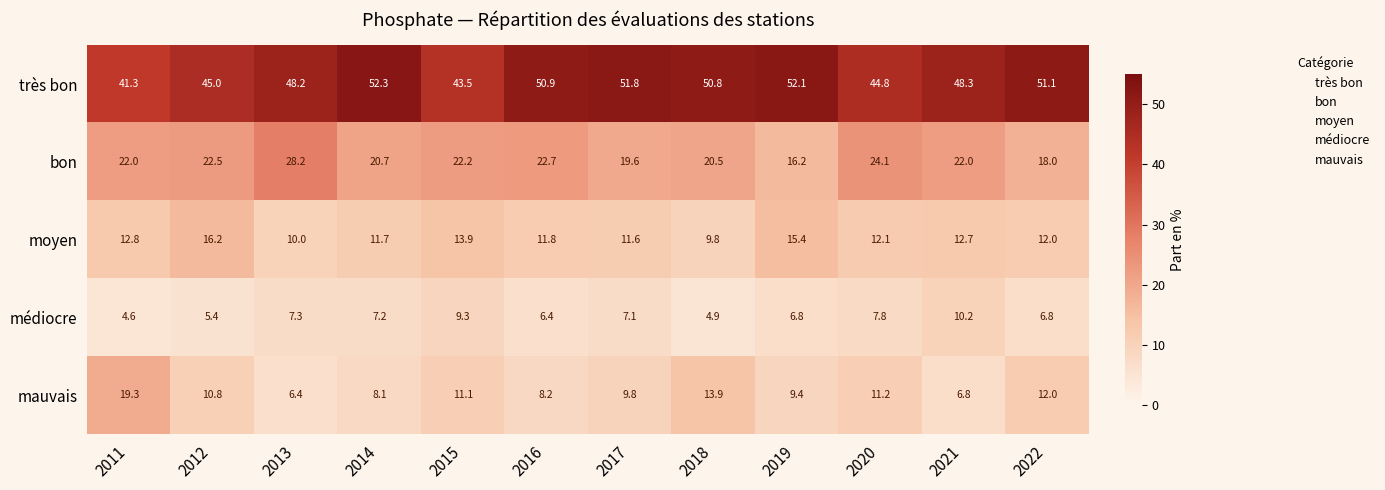

What is the smallest value displayed?

4.6